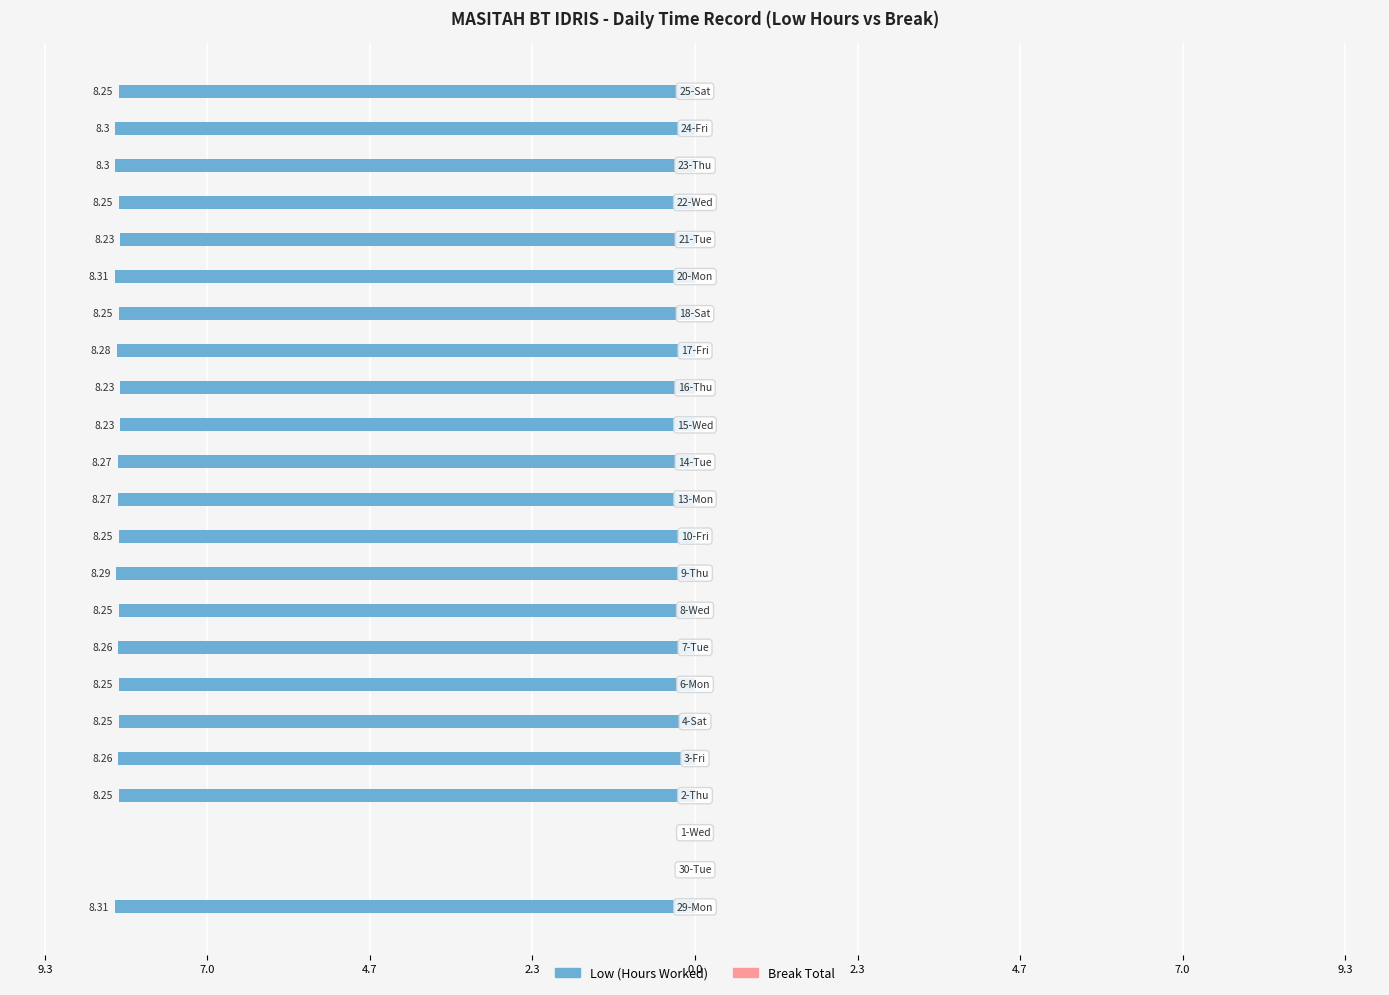

Are the bars horizontal?

Yes